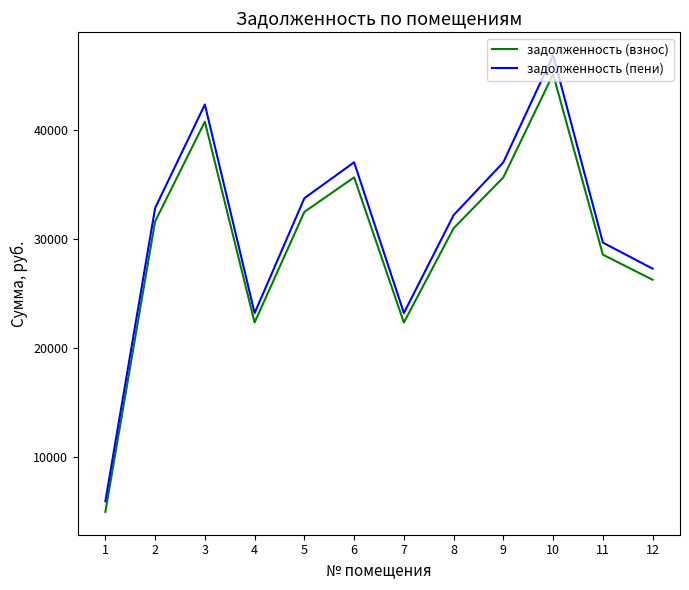

What is the total value across all series at 11?

58225.0